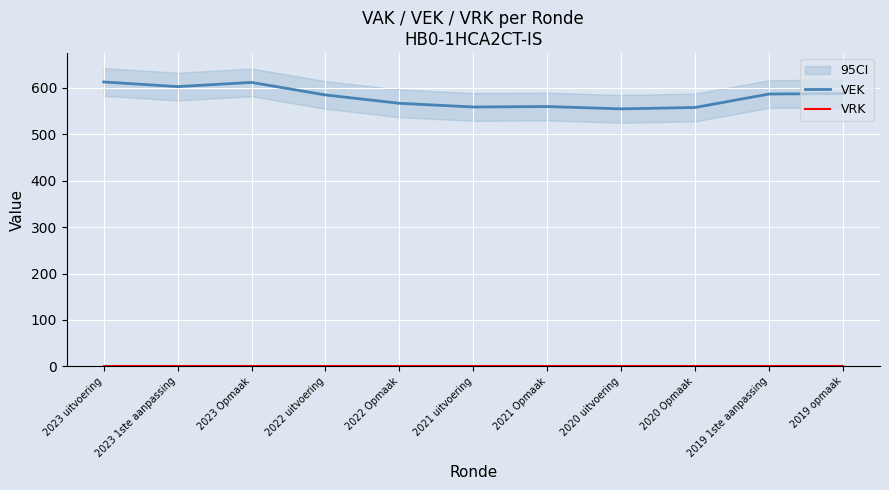

True or false: VEK and VRK cross at least once.

False